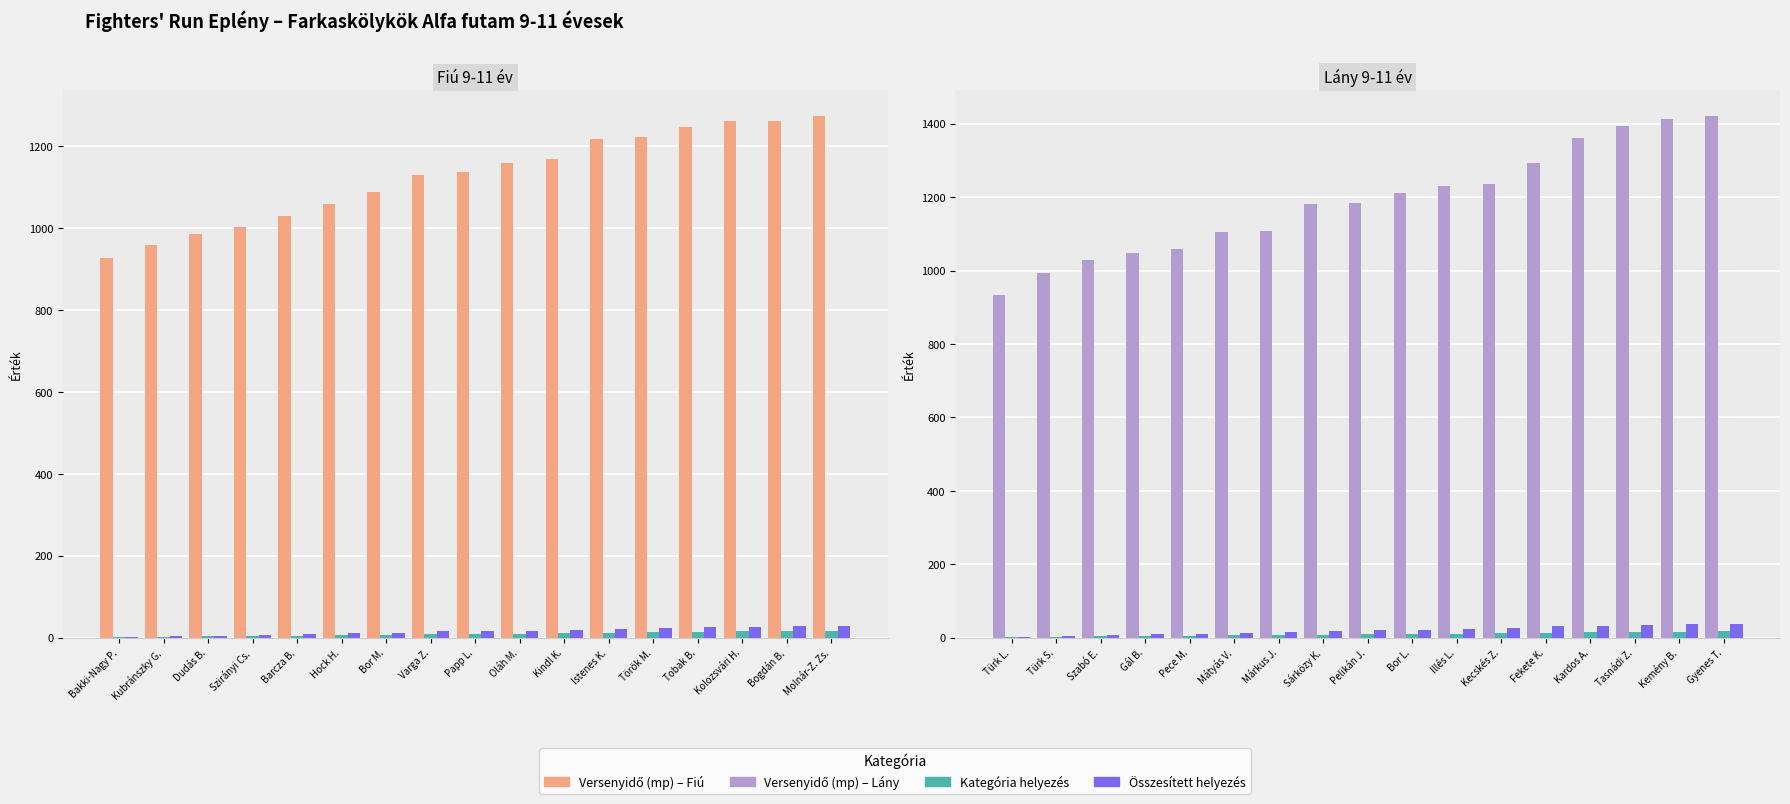

What is the label of the 16th bar from the left?

Kemény B.